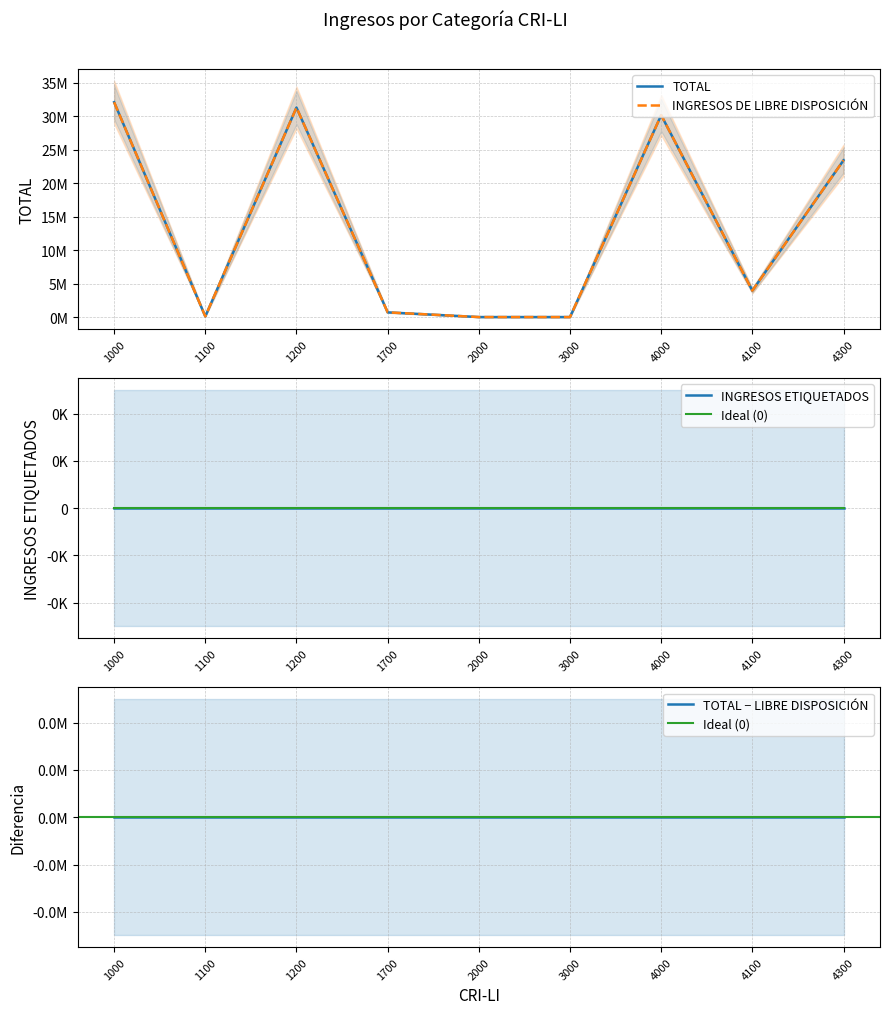

Is it true that INGRESOS DE LIBRE DISPOSICIÓN equals 23412361 at 4300?

True